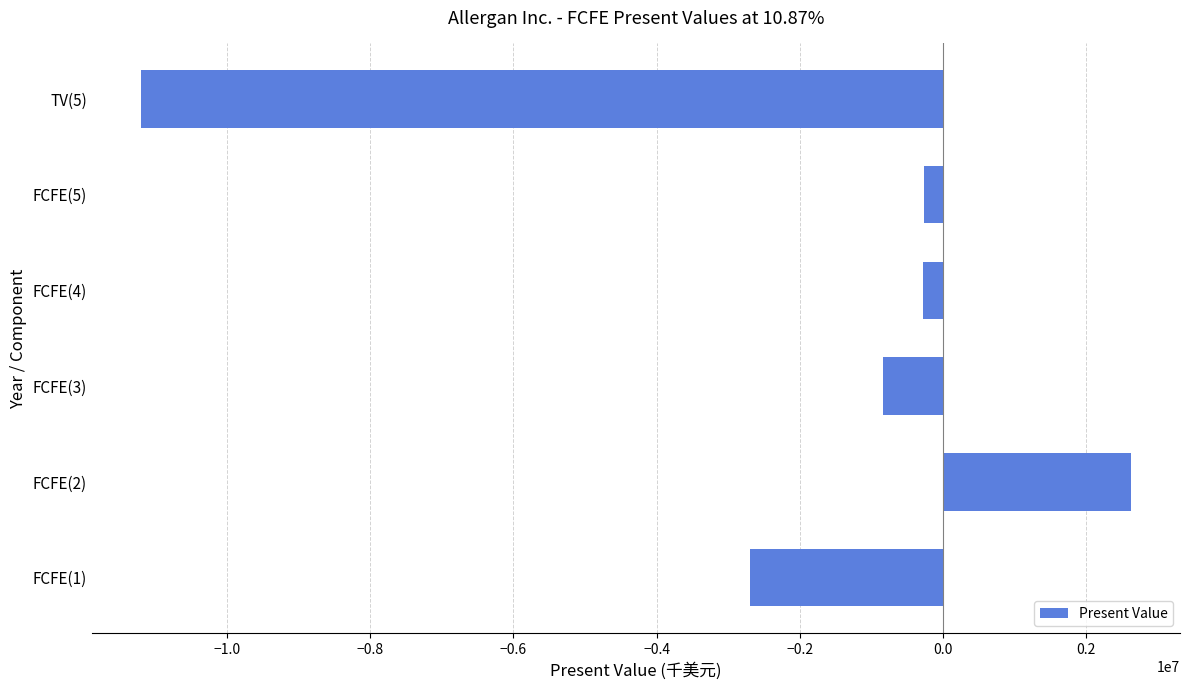

Is it true that the value at FCFE(1) is -2698445?

True